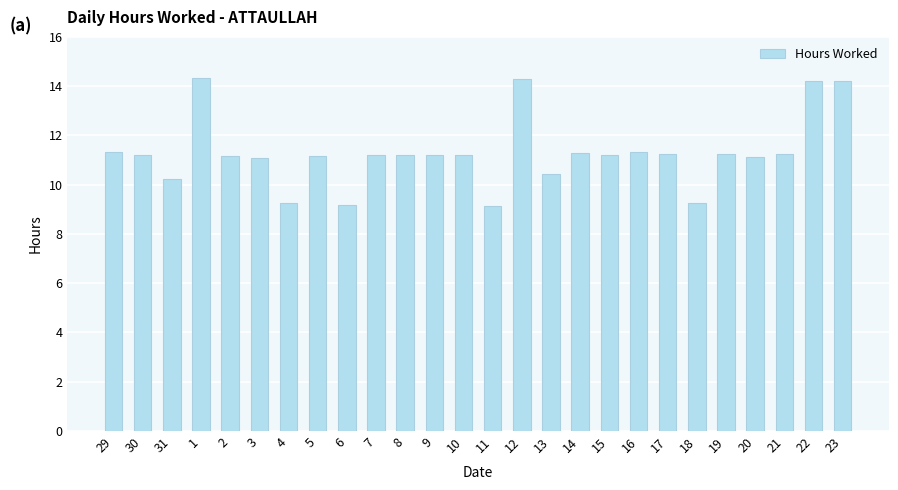

How many bars are there in total?

26